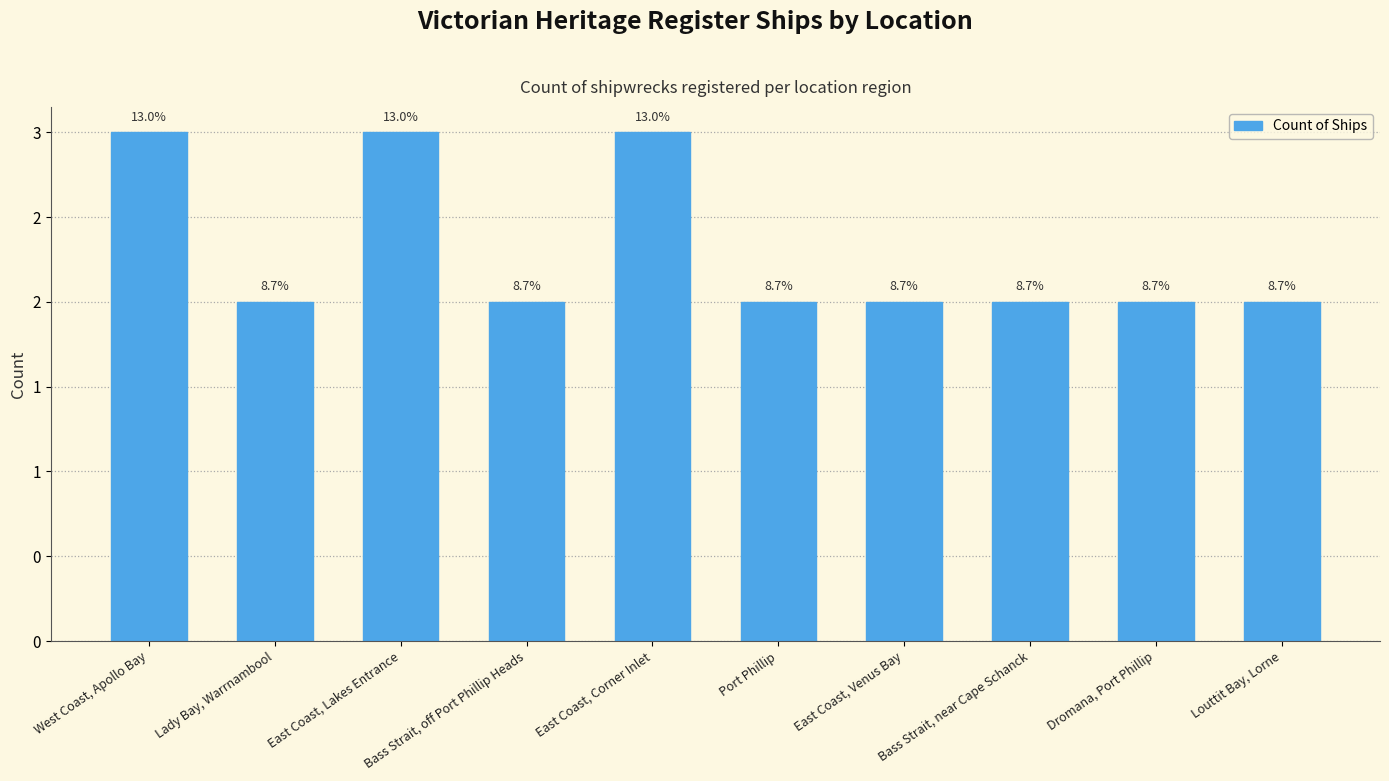

What is the minimum value shown in the chart?

2